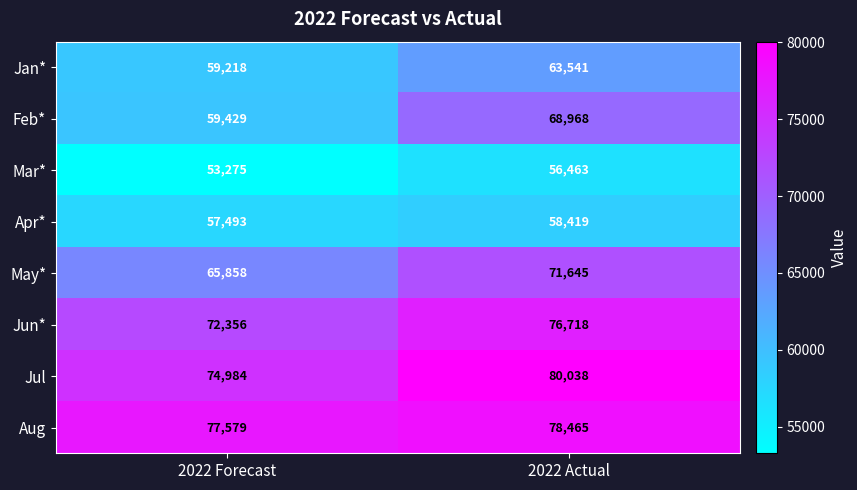

How many data points does each series have?

2